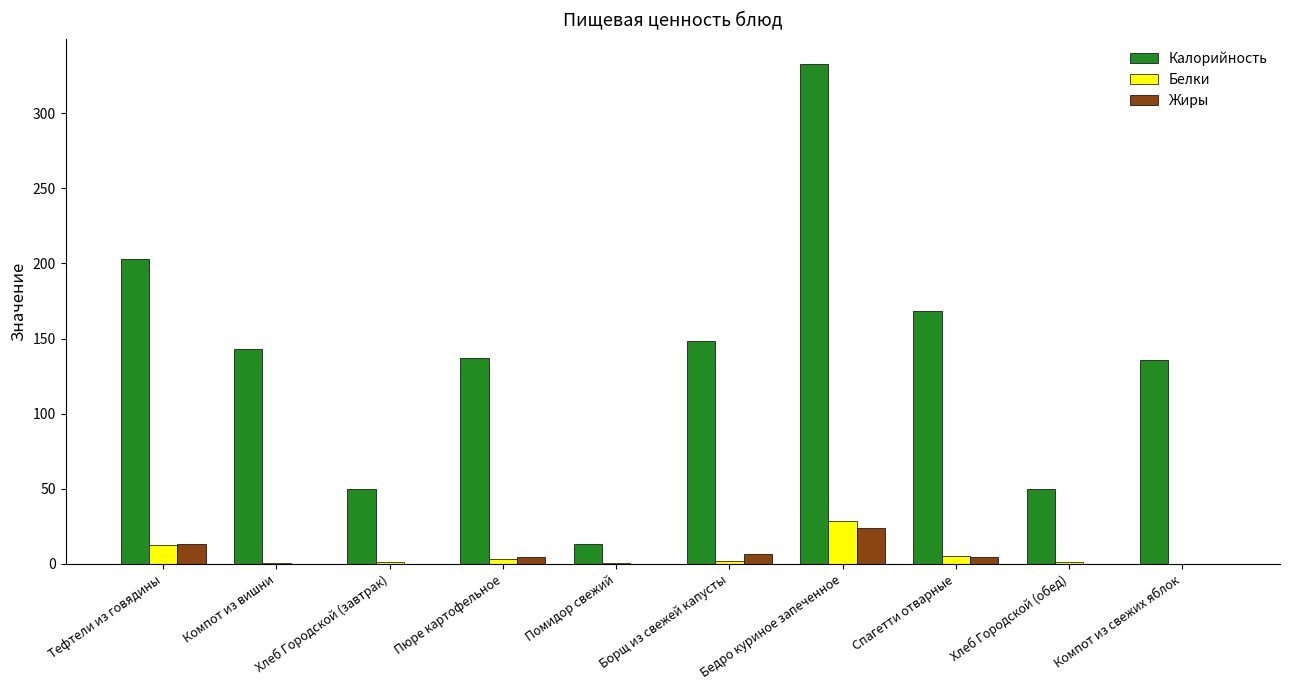

How many data points does each series have?

10